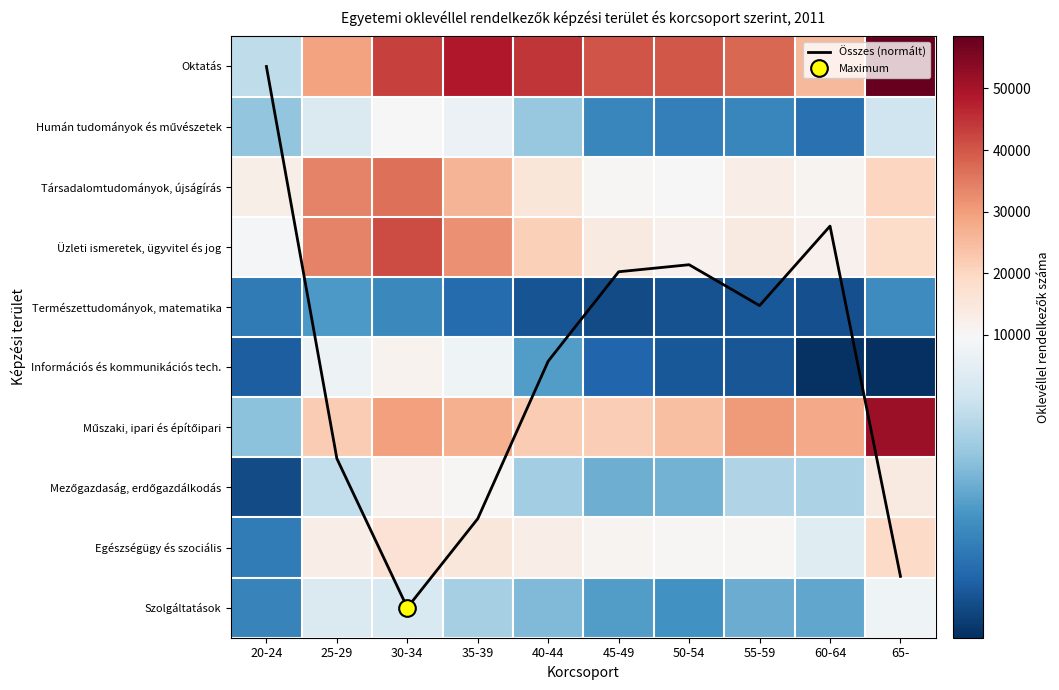

How many data points in Információs és kommunikációs tech. are less than 2632?

5